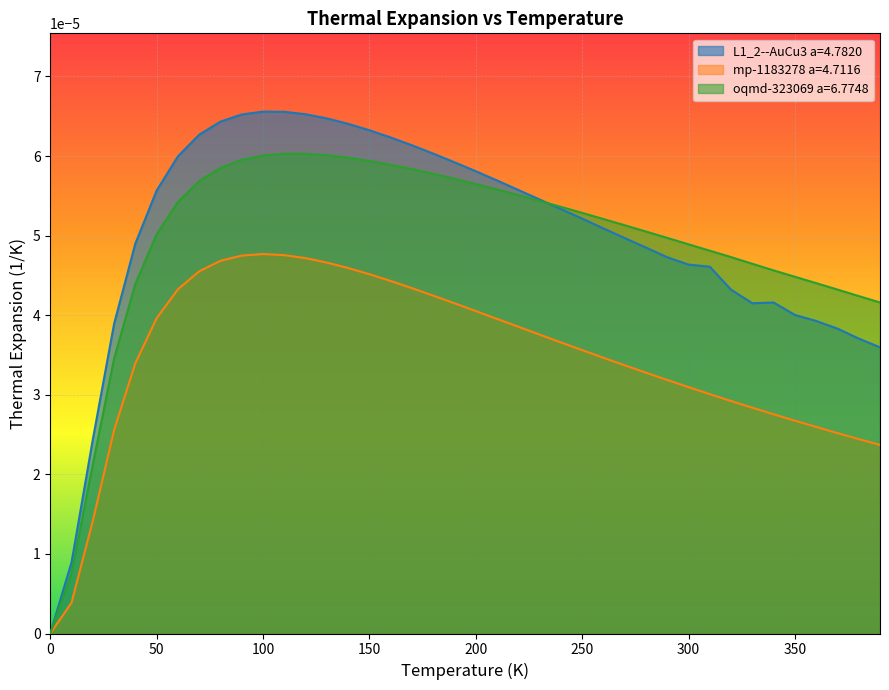

How many distinct data groups are displayed?

3